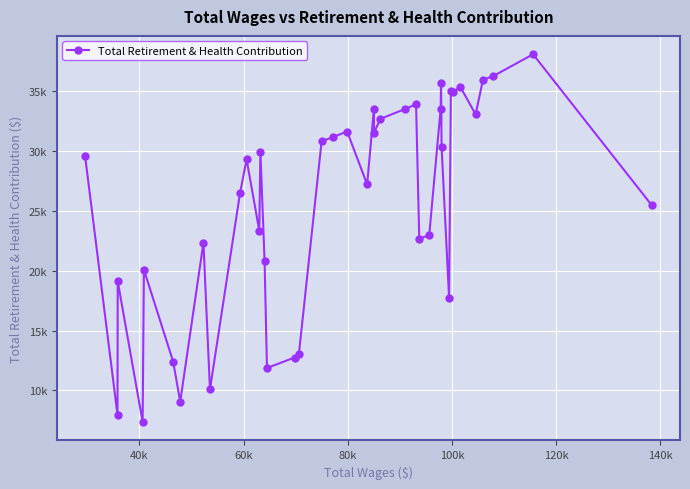

Is this an area chart (filled region under the line)?

No